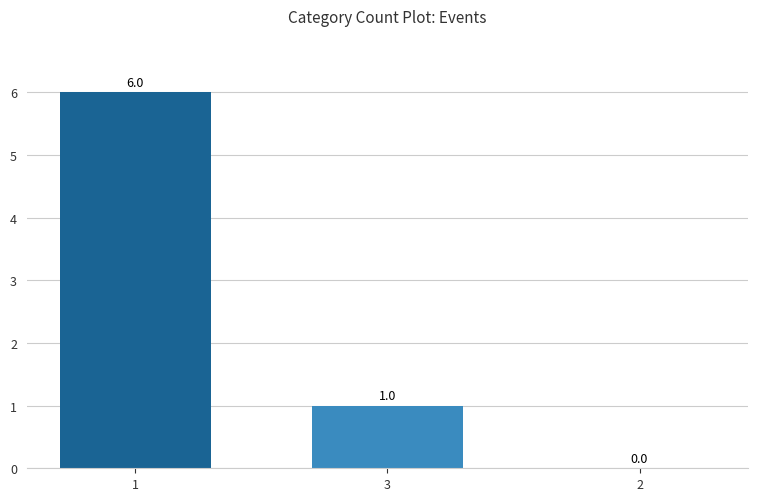

Count the values in the range 0 to 6.

3